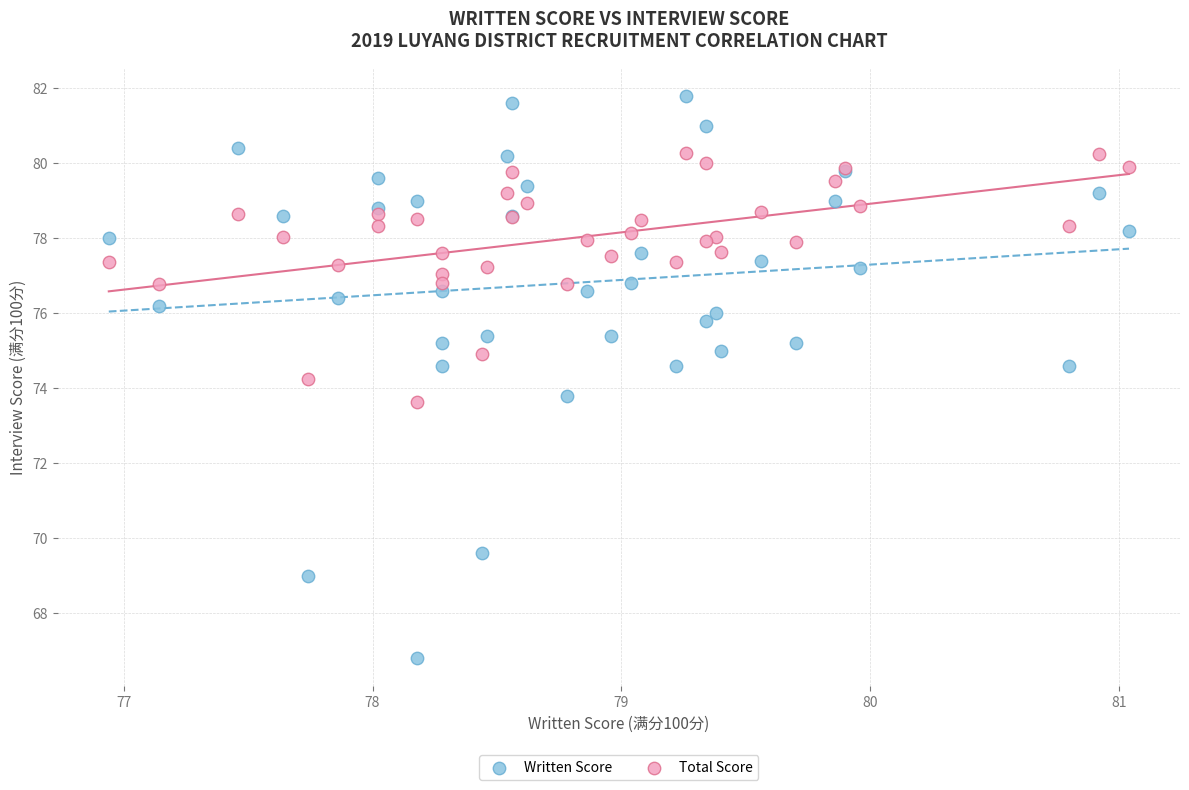

Which series reaches the maximum Y coordinate?

Written Score